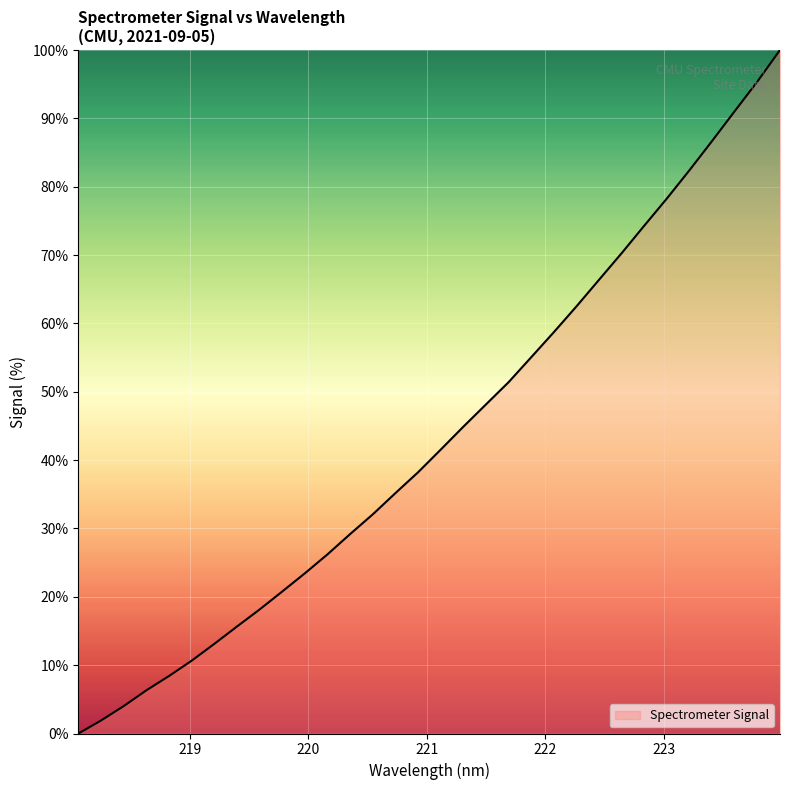

Reading right to left, what are all the values shown in this chart?

100.0	95.4	91.1	86.7	82.4	78.3	74.3	70.3	66.4	62.5	58.7	55.1	51.4	48.2	44.9	41.5	38.2	35.2	32.1	29.2	26.2	23.5	20.8	18.2	15.7	13.1	10.7	8.4	6.3	4.0	1.9	0.0